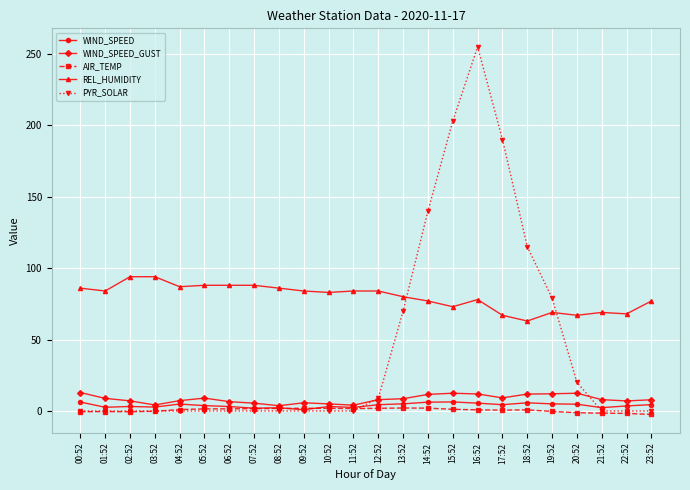

What is the difference between the maximum and minimum values in the REL_HUMIDITY series?

31.0